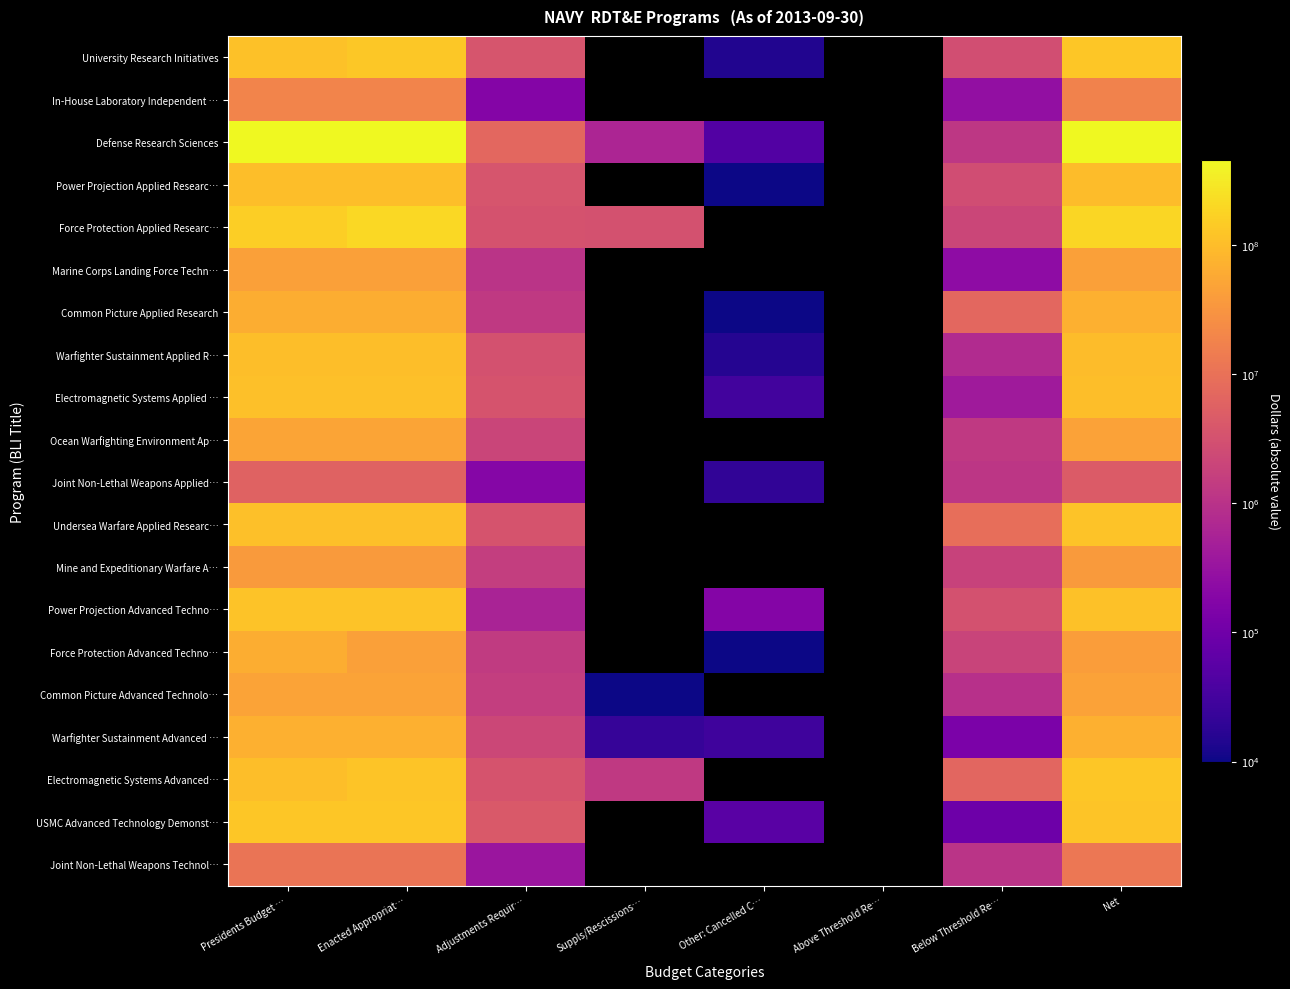

What is the greatest value displayed?

454070000.0